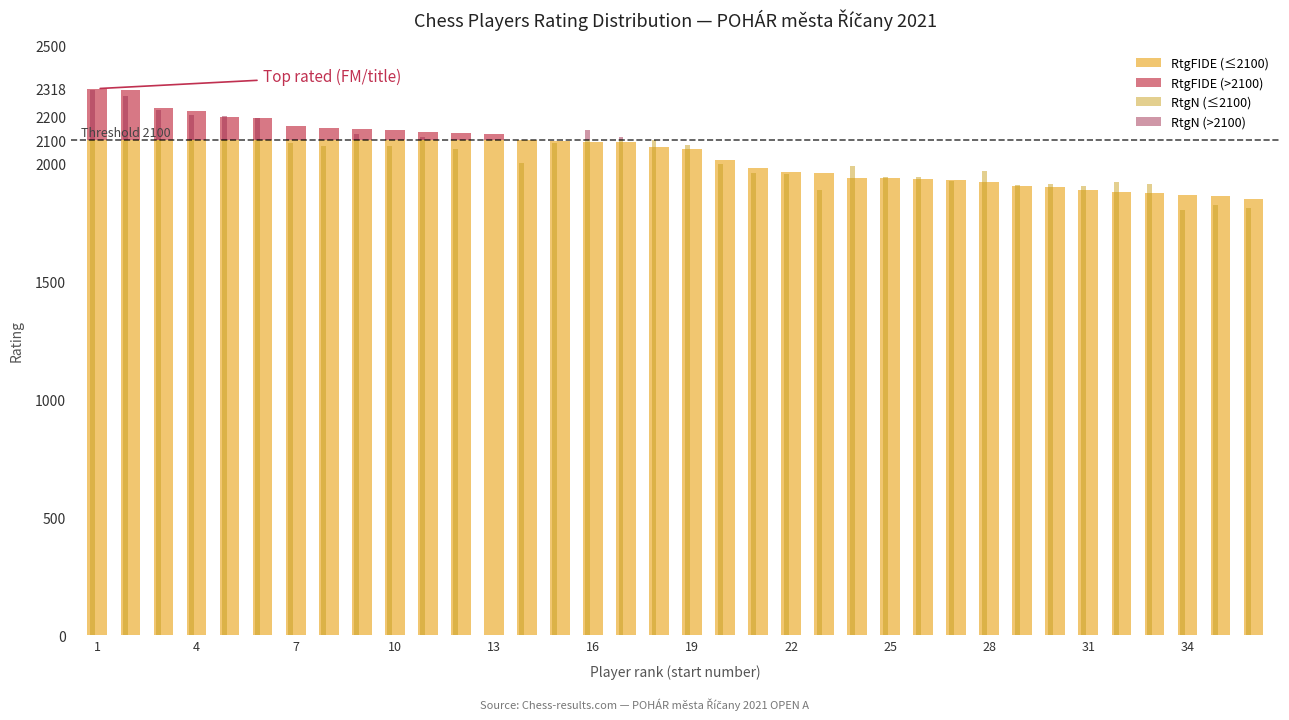

Rank the series at 34 from highest to lowest value.

RtgFIDE (≤2100), RtgN (≤2100), RtgFIDE (>2100), RtgN (>2100)